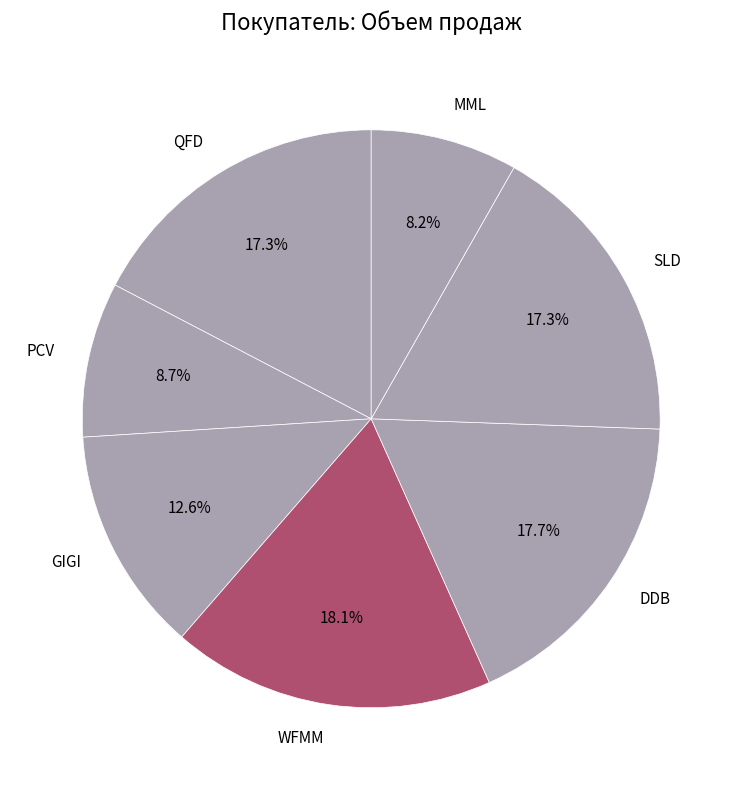

To the nearest percent, what is the combined percentage of GIGI and PCV?

21%